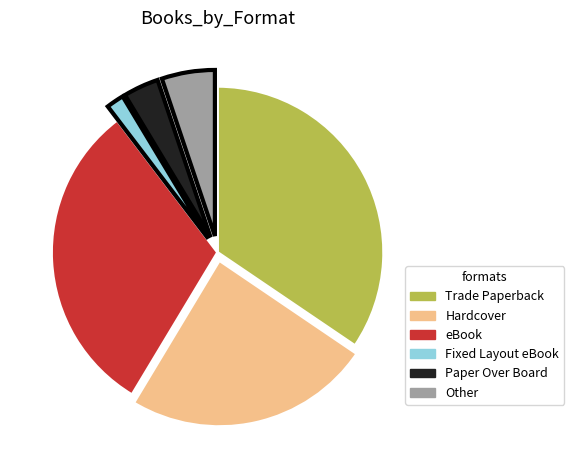

Which has a higher value, Fixed Layout eBook or Hardcover?

Hardcover